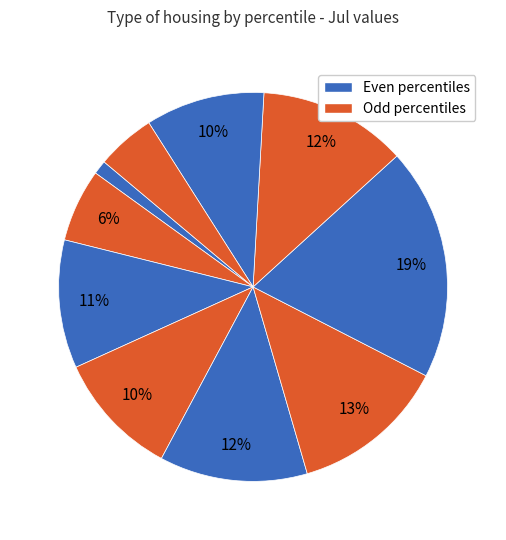

How many segments does this pie chart have?

10